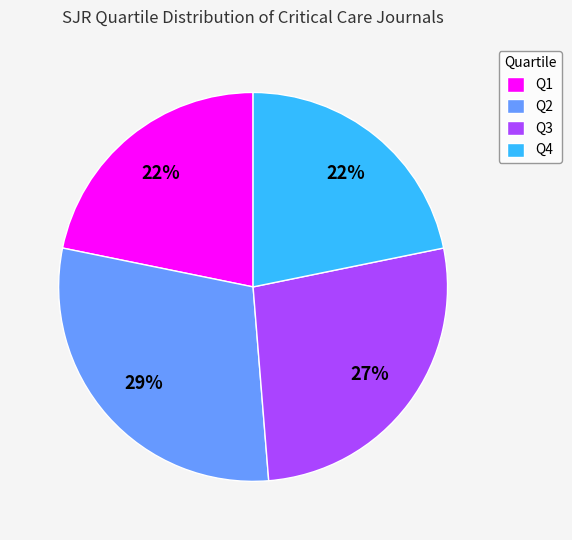

Combined, do Q4 and Q2 account for over 50%?

Yes